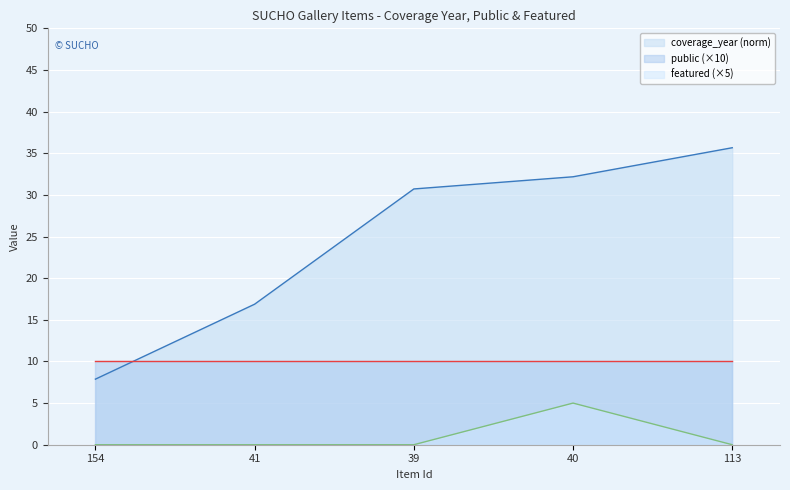

The value of coverage_year at 41 is 24.2. True or false?

False